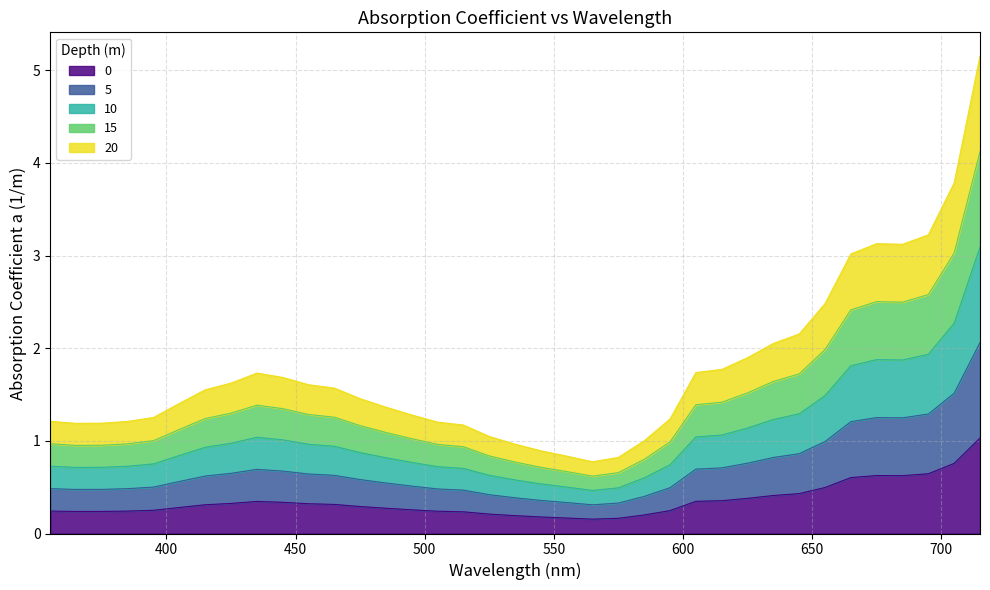

How many lines are shown in the chart?

5